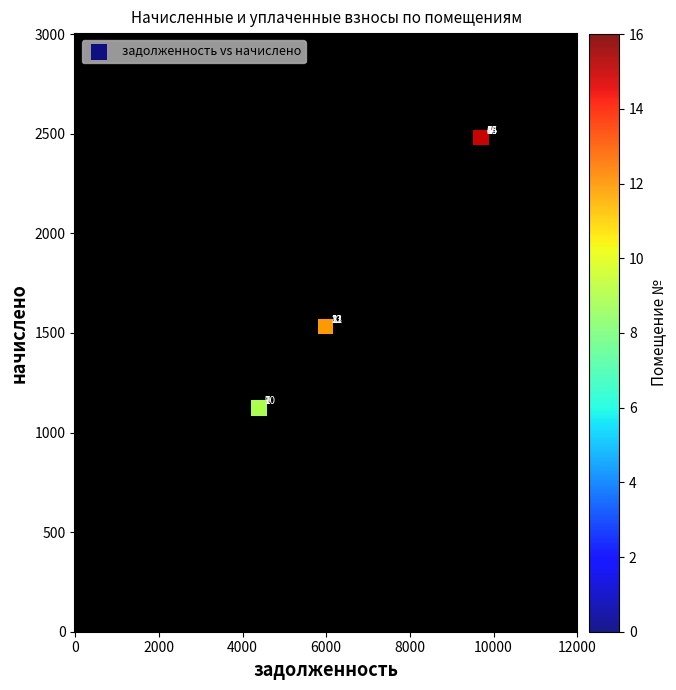

What Y value in the scatter plot is closest to 1801?

1530.9